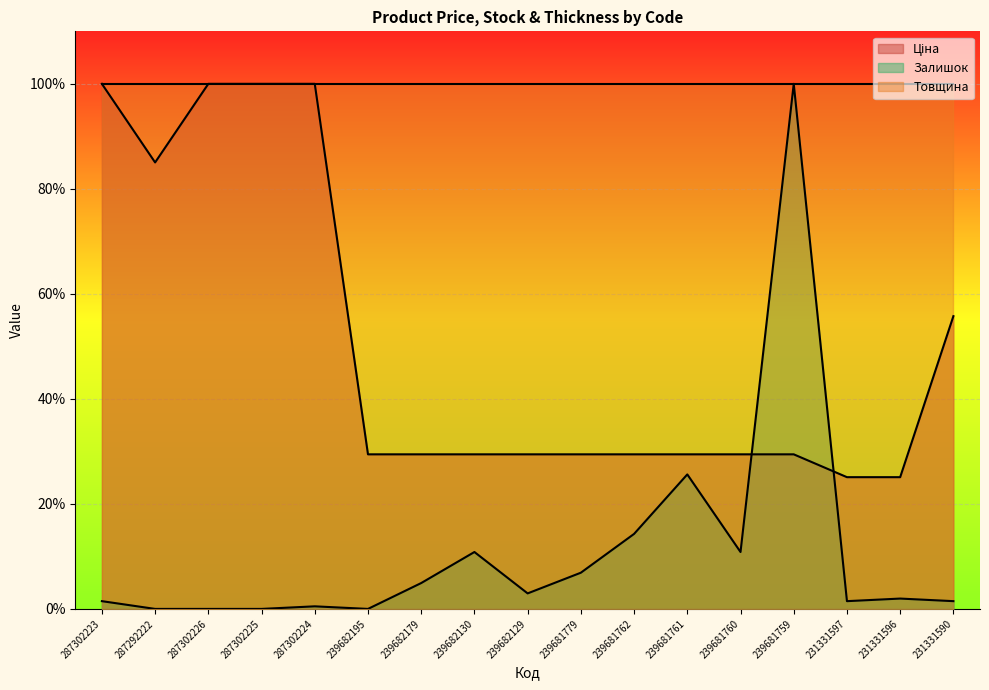

What is the value of the Залишок point at the 17th from the left?

1.5